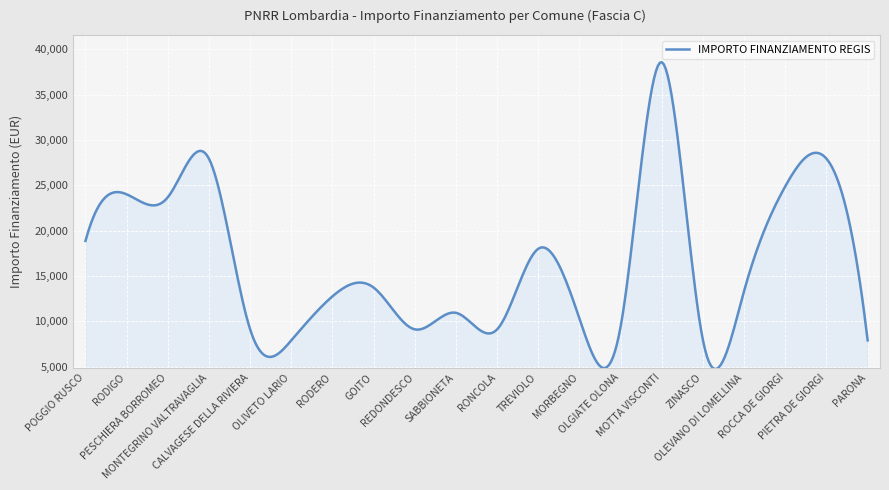

What is the difference between the maximum and minimum values?

33831.5